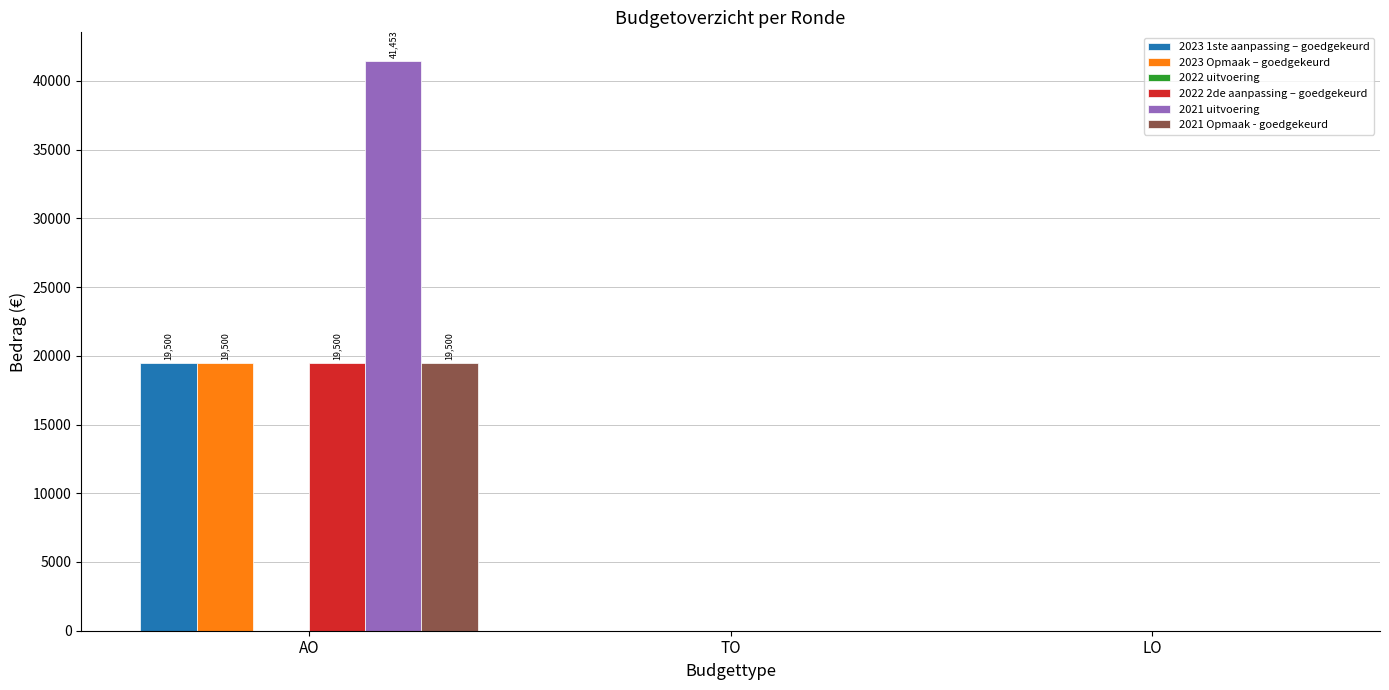

The 2023 Opmaak – goedgekeurd series shows 13485 at AO. True or false?

False